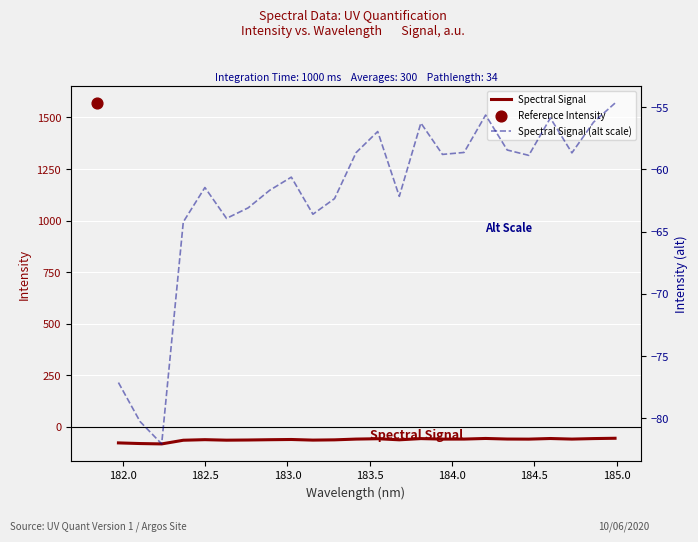

At how many categories does at least one series exceed -62?

15